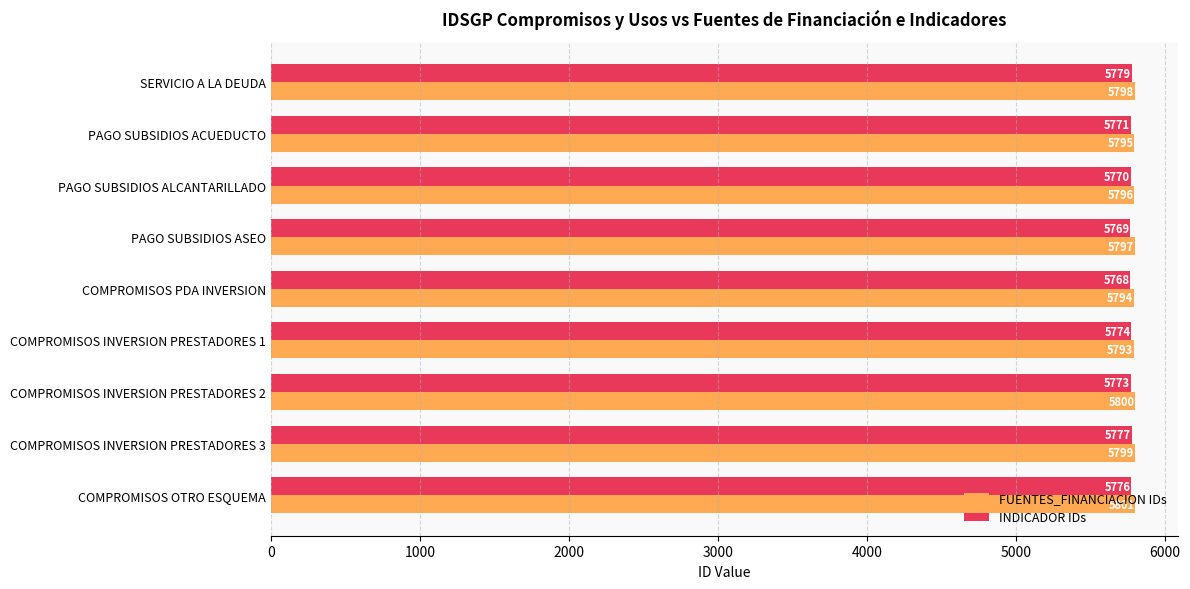

Which series has the largest total across all categories?

FUENTES_FINANCIACION IDs